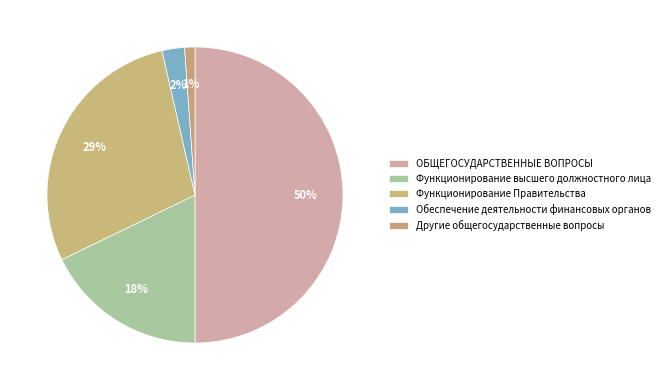

Is it true that Другие общегосударственные вопросы is 1% of the pie?

True